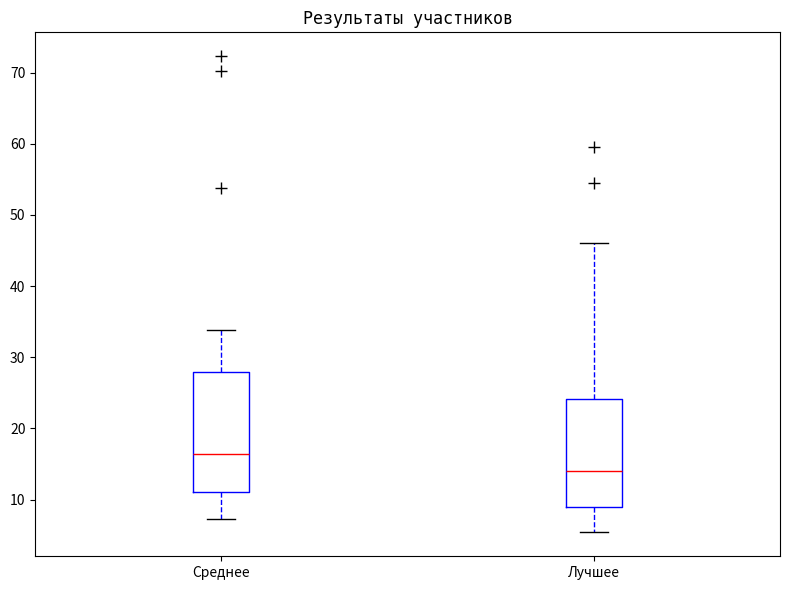

Comparing the boxes themselves (not the whiskers), which one is the tallest?

Среднее